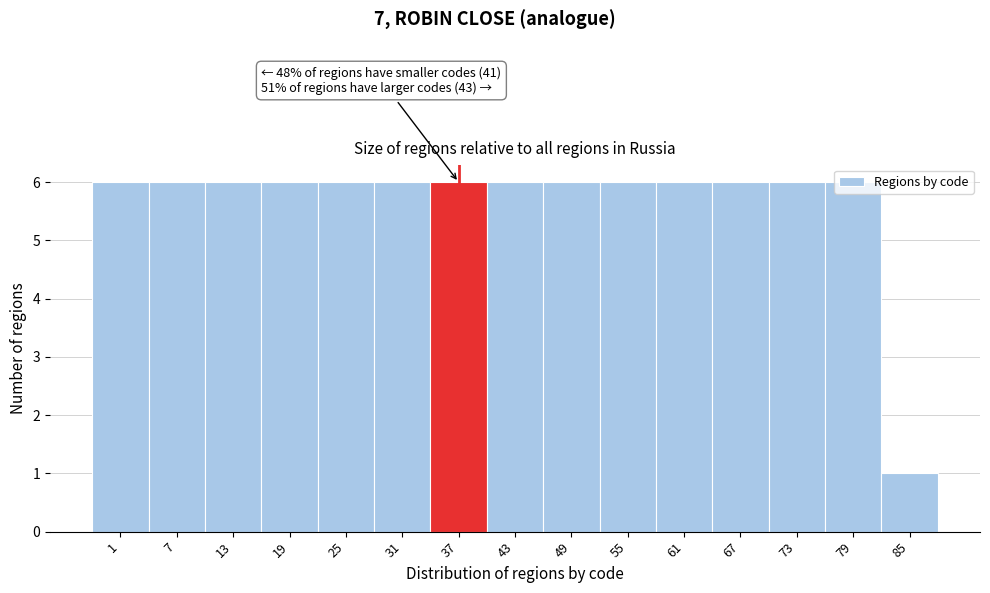

Which label corresponds to the smallest value in the chart?

85